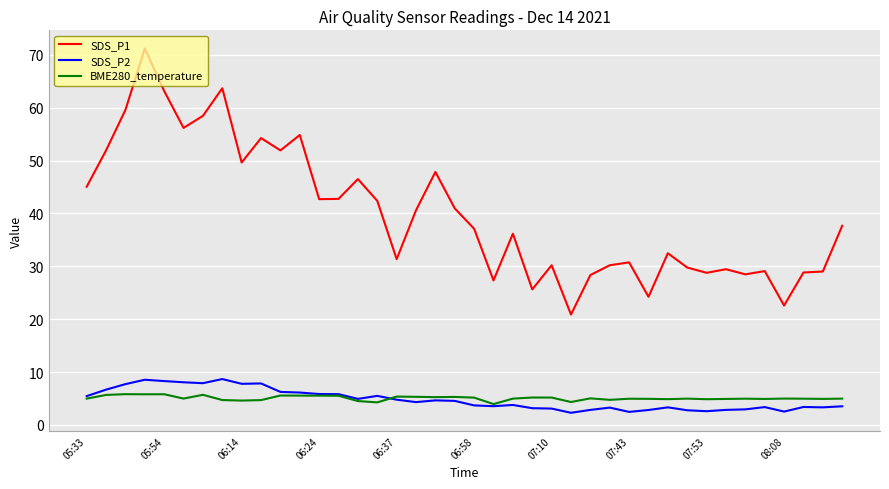

True or false: BME280_temperature and SDS_P1 cross at least once.

False